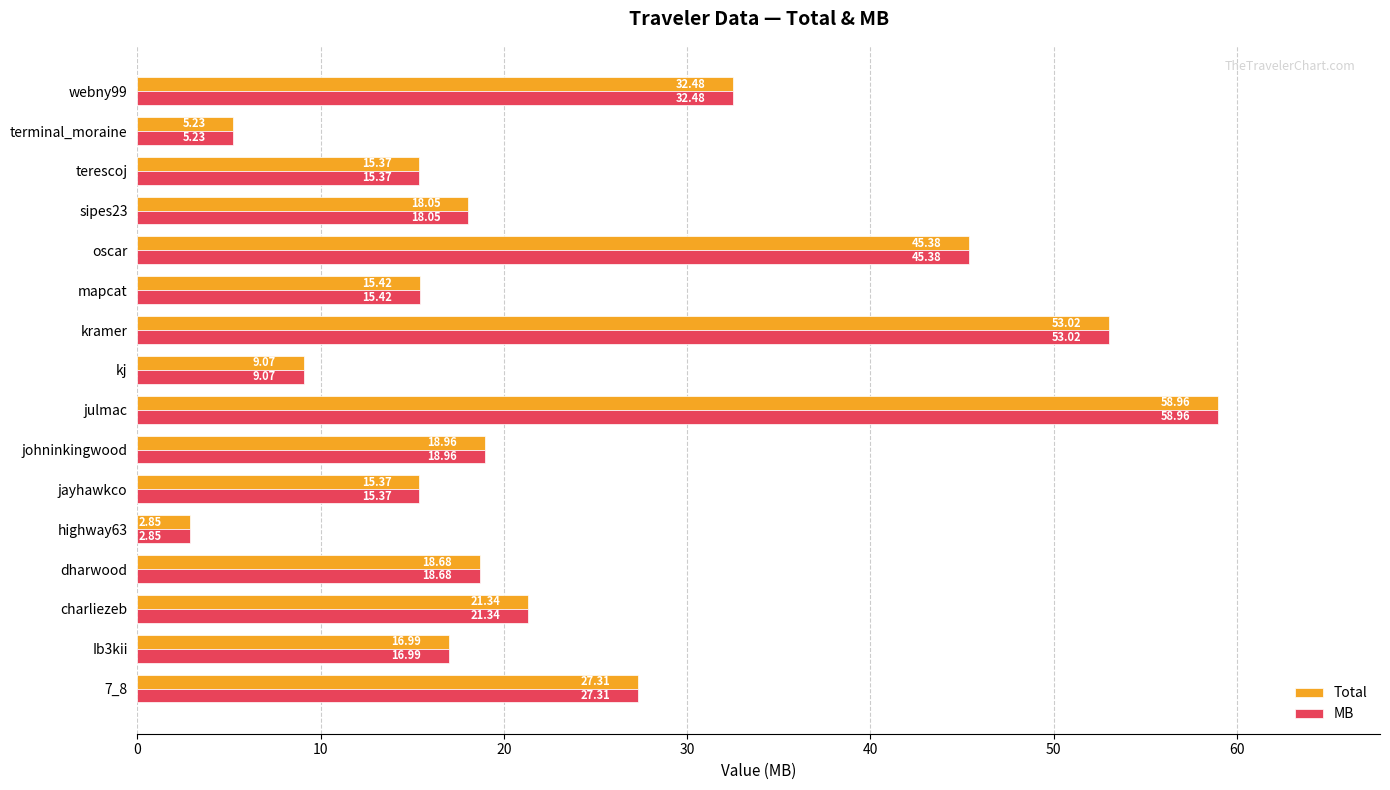

What is the total value across all series at jayhawkco?

30.7